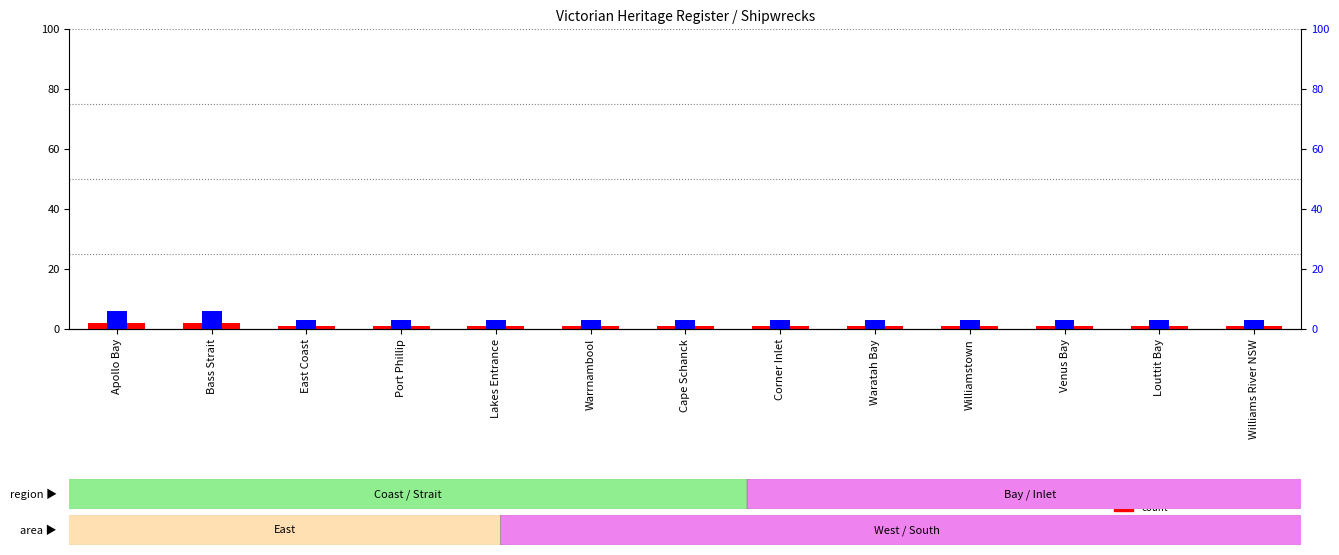

Which series has the widest spread of values?

percentile rank within the sample